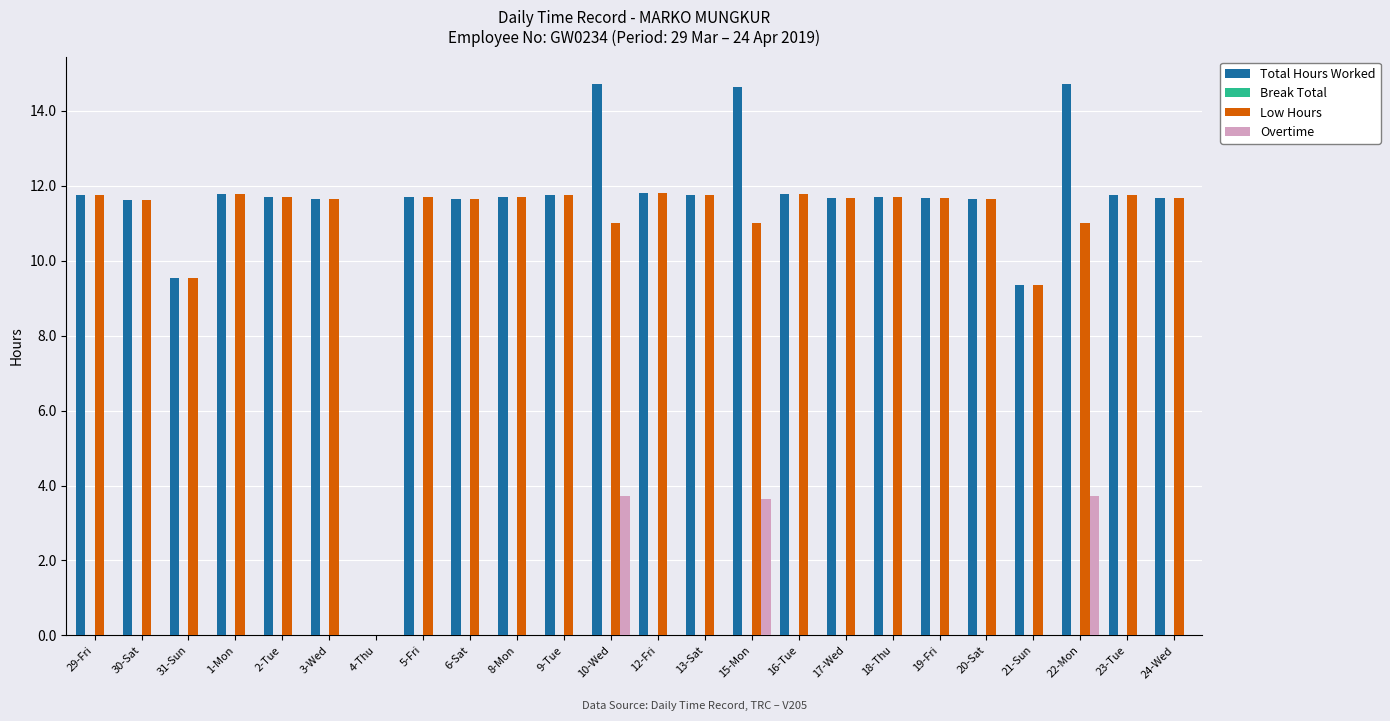

What is the sum of the Overtime values at 18-Thu and 15-Mon?

3.6